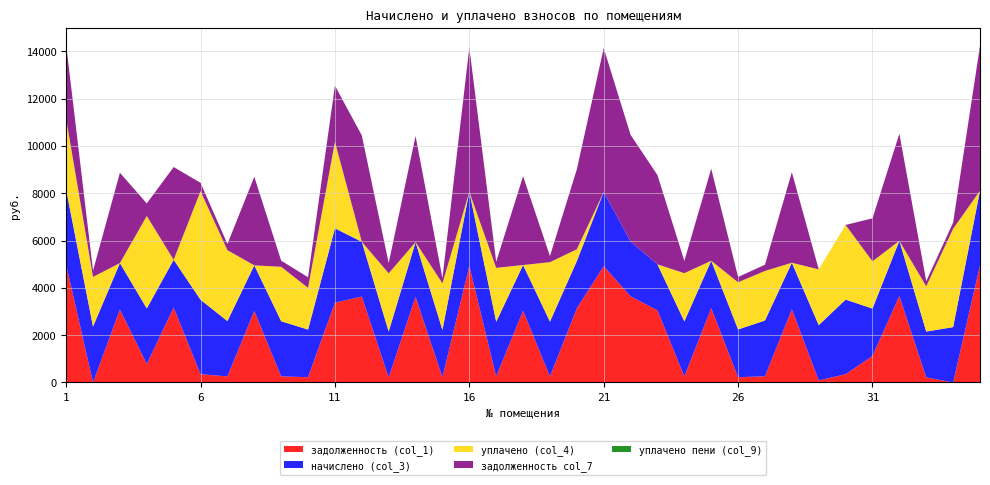

Reading left to right, extract all data points from this chart.

задолженность (col_1): 4975.4	0.0	3083.2	783.1	3167.7	349.8	259.5	3024.1	258.9	223.7	3372.4	3632.3	215.3	3623.8	221.9	4924.7	256.5	3032.5	257.1	3133.9	4916.3	3640.8	3049.5	258.3	3142.4	224.2	261.9	3091.7	87.5	350.4	1122.5	3657.6	215.3	0.0	4950.1
начислено (col_3): 3170.0	2362.7	1964.4	2346.6	2018.2	3148.5	2335.8	1926.7	2330.4	2012.8	3143.1	2314.3	1937.5	2308.9	1996.7	3137.7	2308.9	1932.1	2314.3	1996.7	3132.4	2319.7	1942.9	2325.1	2002.1	2018.2	2357.3	1969.8	2335.8	3153.9	2002.1	2330.4	1937.5	2341.2	3153.9
уплачено (col_4): 3000.0	2100.2	0.0	3908.4	0.0	4589.1	2996.3	0.0	2300.9	1763.8	3657.9	0.0	2461.0	0.0	1971.5	0.0	2279.7	0.0	2512.9	500.0	0.0	0.0	0.0	2037.3	0.0	1992.8	2095.4	0.0	2357.5	3153.9	1996.9	0.0	1913.0	4156.0	0.0
задолженность col_7: 3127.1	262.5	3815.2	530.2	3919.7	351.1	259.7	3742.0	258.9	447.3	2369.2	4494.6	431.2	4484.2	221.9	6093.9	256.5	3752.5	257.1	3376.4	6083.5	4505.1	3773.4	516.7	3888.4	224.2	261.9	3825.7	0.0	0.0	1816.3	4526.0	215.3	260.1	6125.3
уплачено пени (col_9): 0.0	0.0	0.0	0.0	0.0	1.3	1.7	0.0	0.0	0.0	0.0	0.0	1.6	0.0	0.0	0.0	0.0	0.0	0.0	0.0	0.0	0.0	0.0	0.0	0.0	0.0	0.0	0.0	0.3	0.0	0.0	0.0	0.0	8.6	0.0